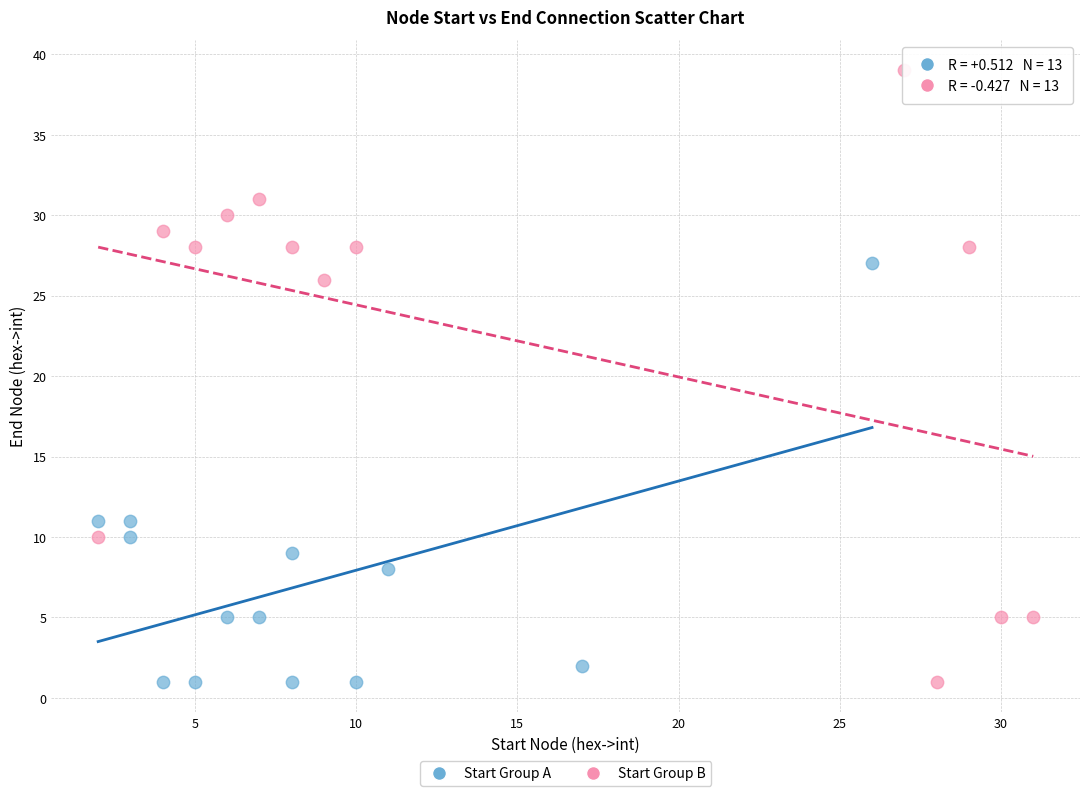

Which series contains the highest Y value?

Start Group B